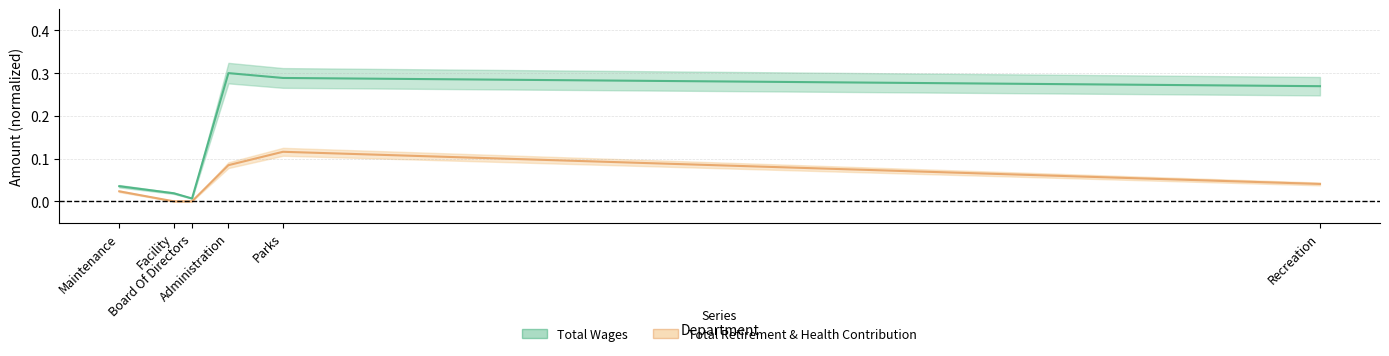

What is the average value?

0.2